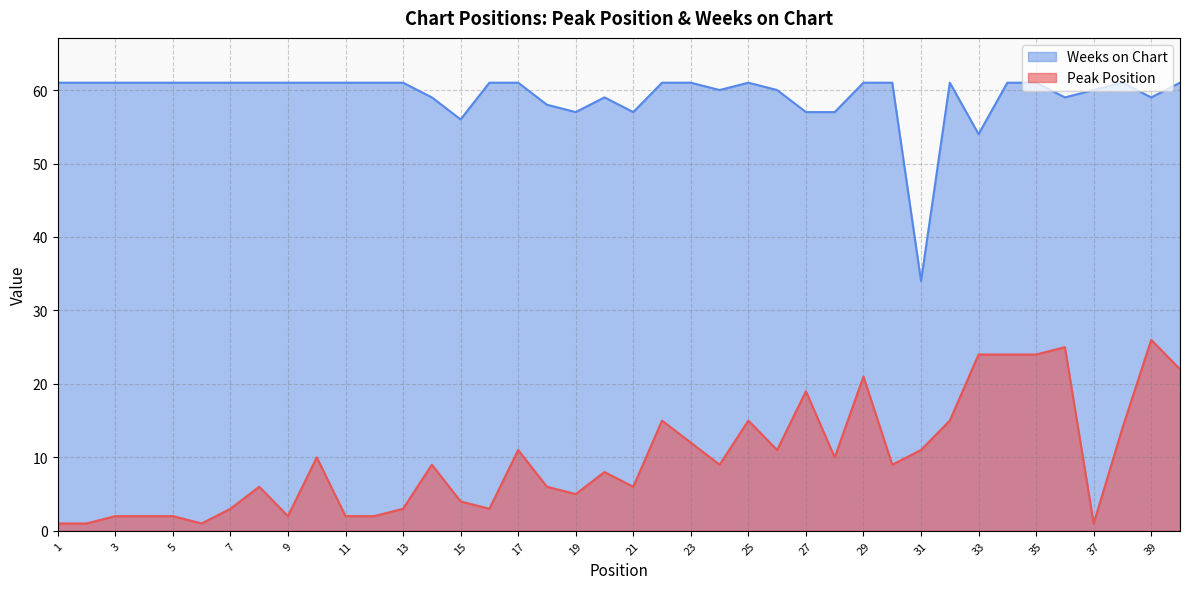

Which label corresponds to the smallest value in the chart?

1